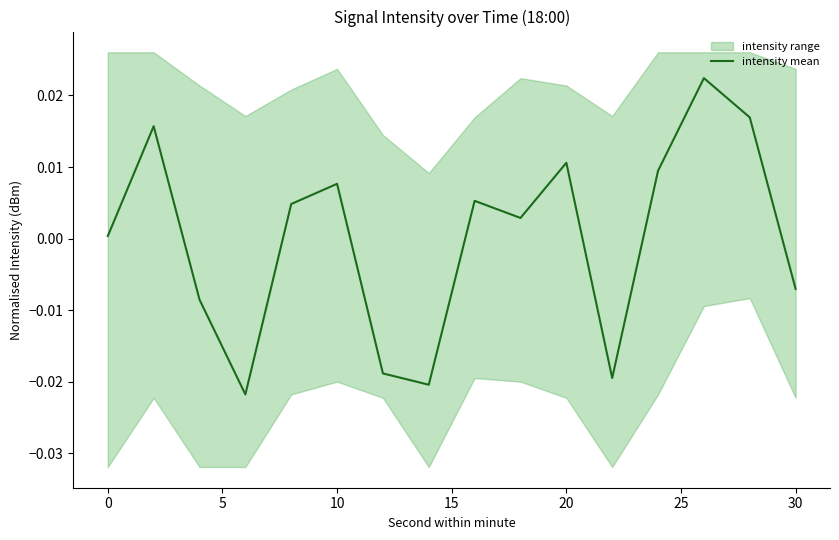

Is it true that the value at 11 is -0.0?

False